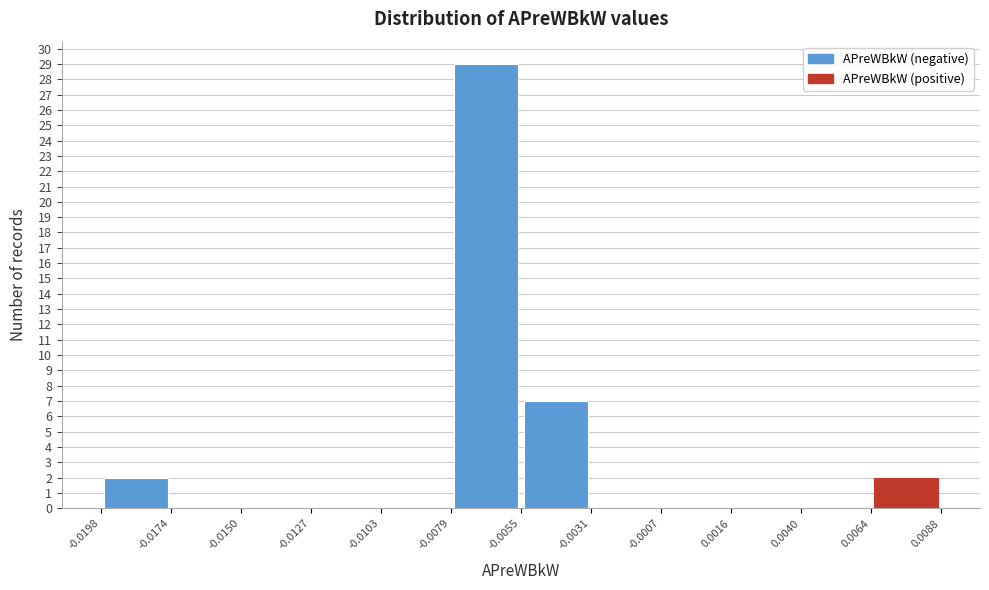

Over which range of the x-axis is the bar tallest?

-0.0079 to -0.0055